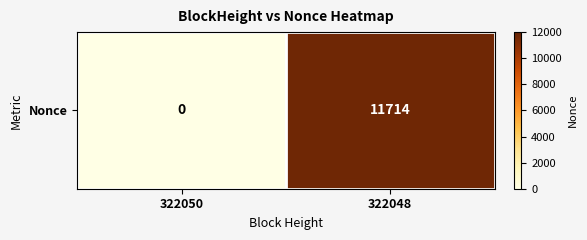

Is it true that the value at 322048 is 11714?

True